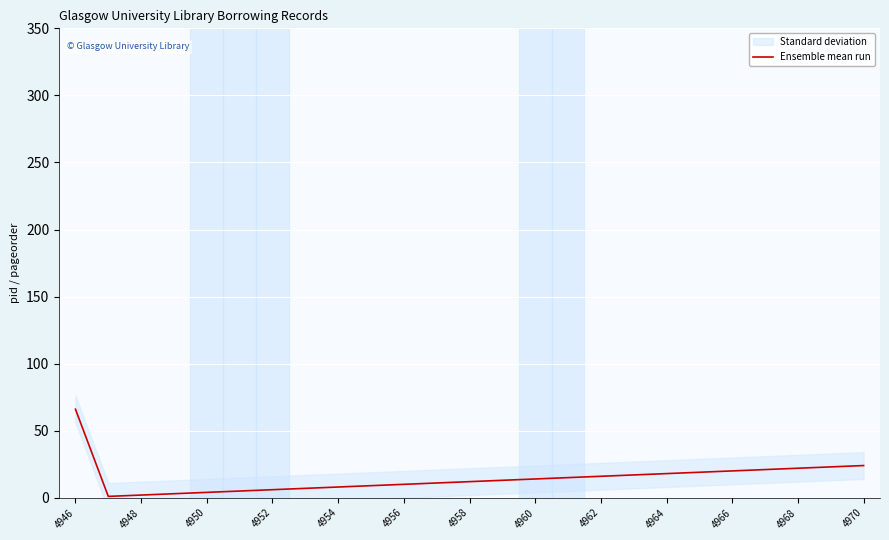

Is it true that Ensemble mean run equals 2 at 4948?

True